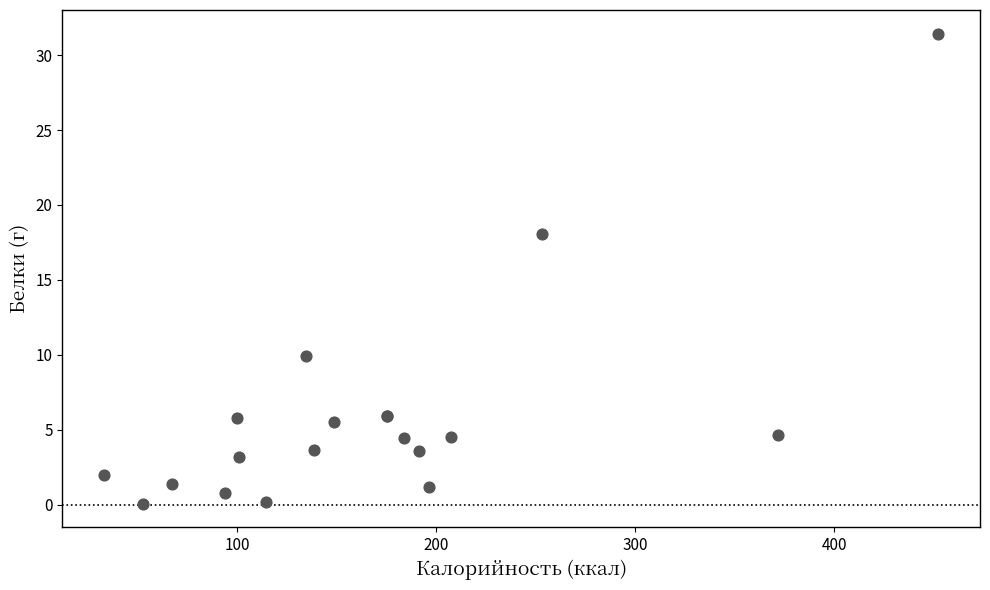

What Y value in the scatter plot is closest to 15?

18.1